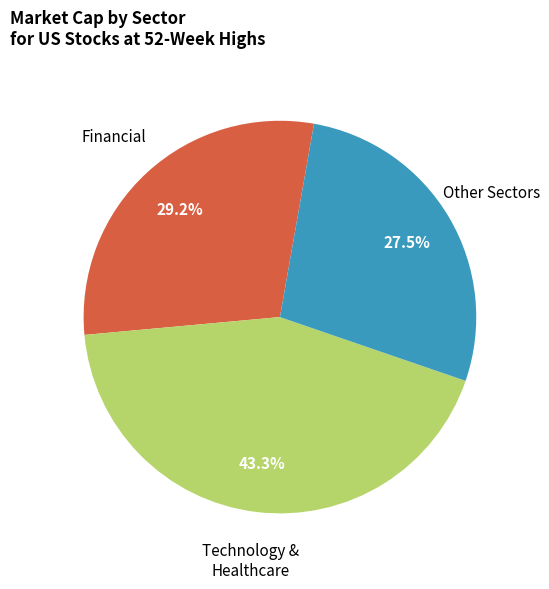

Is there any slice that represents more than half of the pie?

No